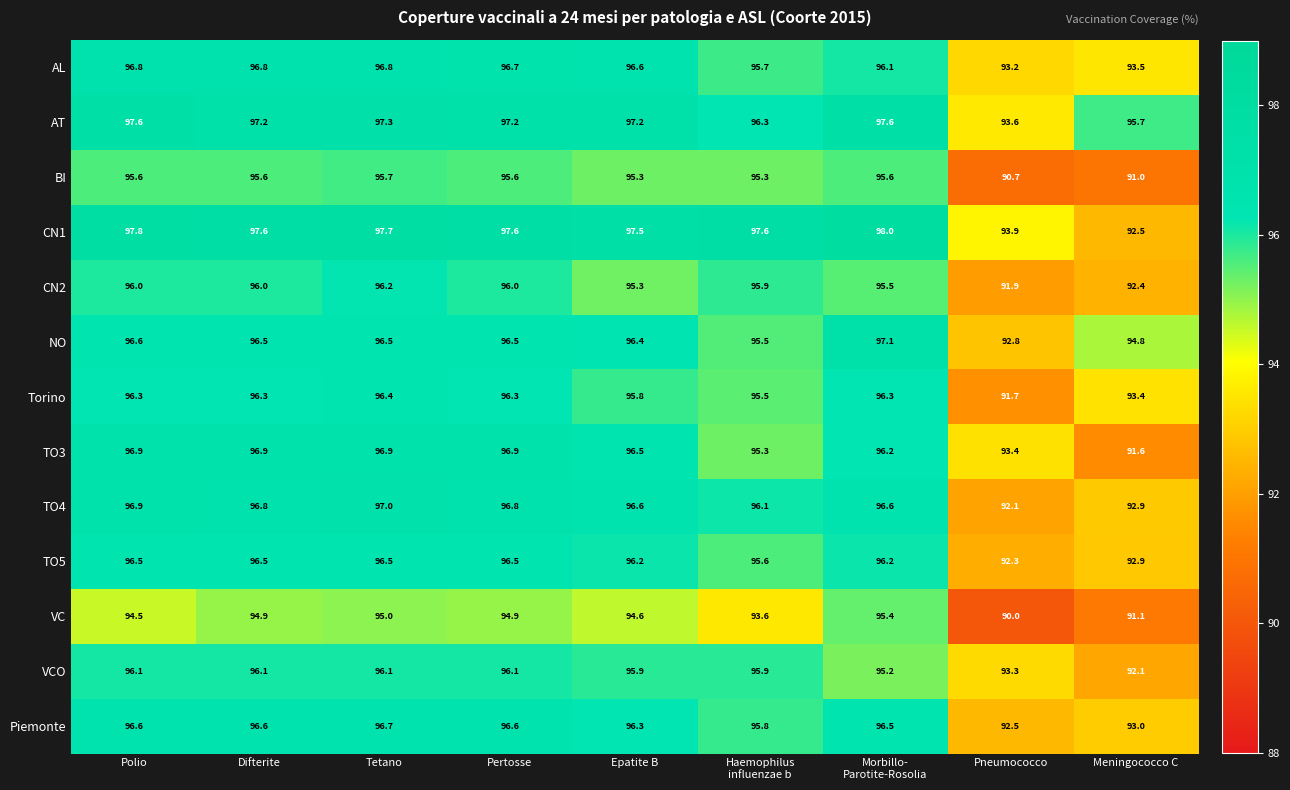

What is the average value of the CN2 series?

95.0